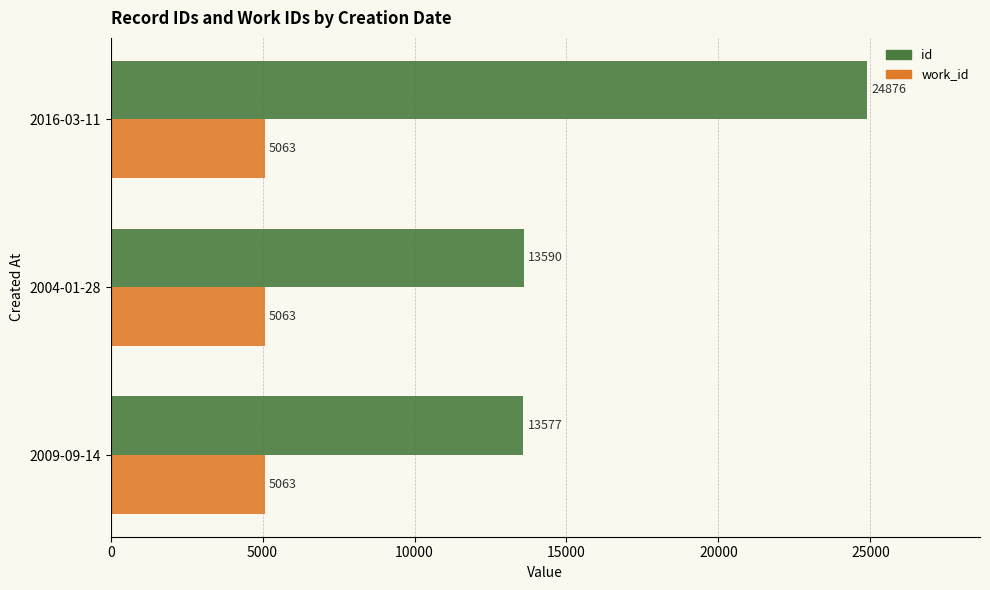

Rank the series by their average value, from lowest to highest.

work_id, id